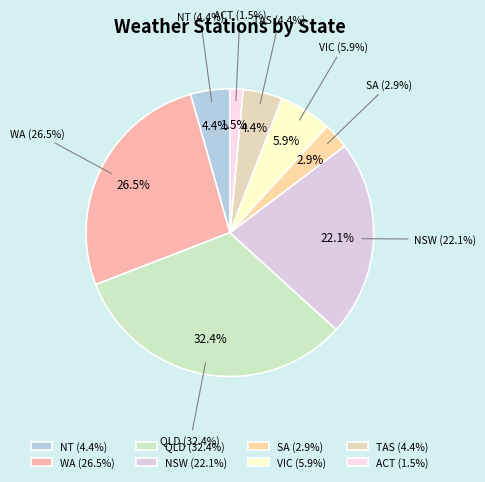

How many segments does this pie chart have?

8